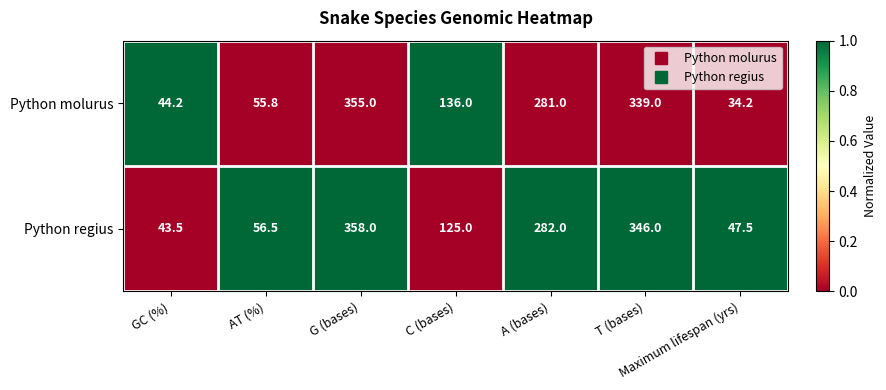

Is it true that Python molurus equals 68.1 at C (bases)?

False